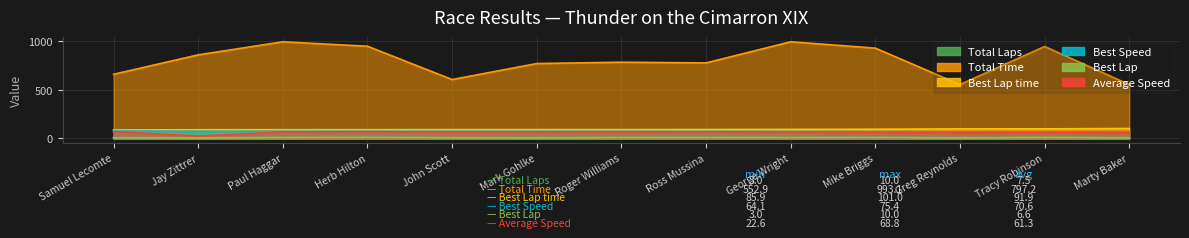

Rank the series at Mark Gohlke from highest to lowest value.

Total Time, Best Lap time, Best Speed, Average Speed, Total Laps, Best Lap